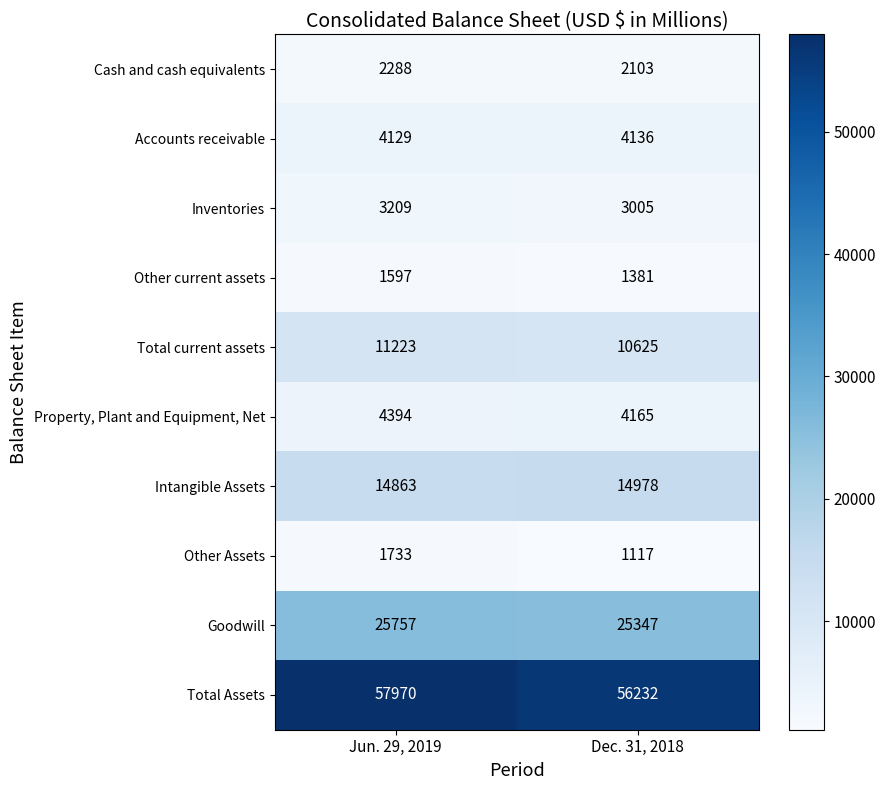

The value of Goodwill at Dec. 31, 2018 is 12908. True or false?

False